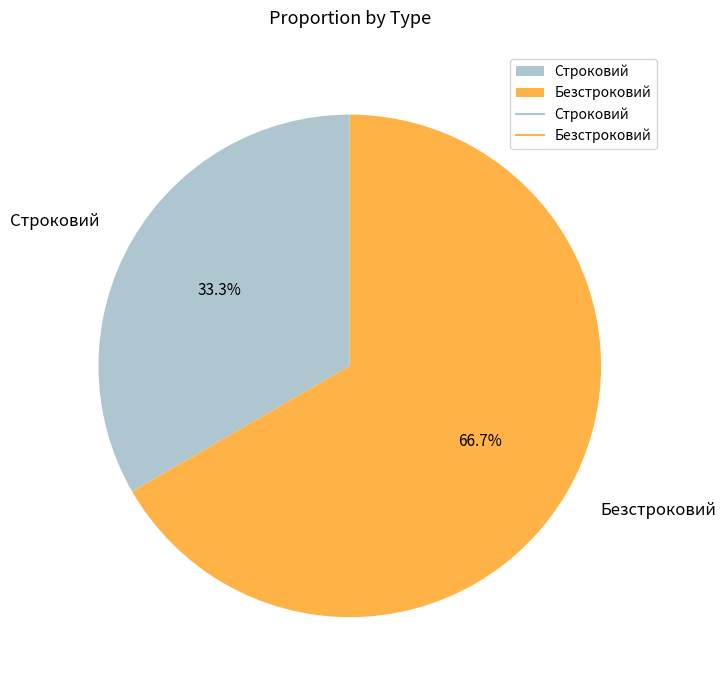

True or false: Безстроковий accounts for 54% of the total.

False